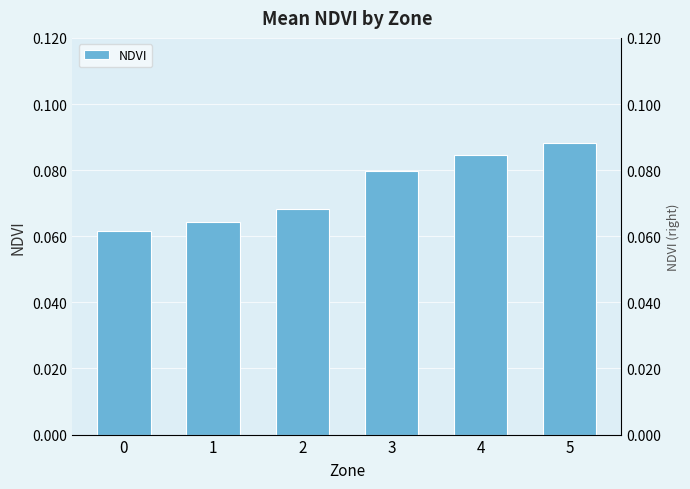

Which has a higher value, 0 or 3?

3